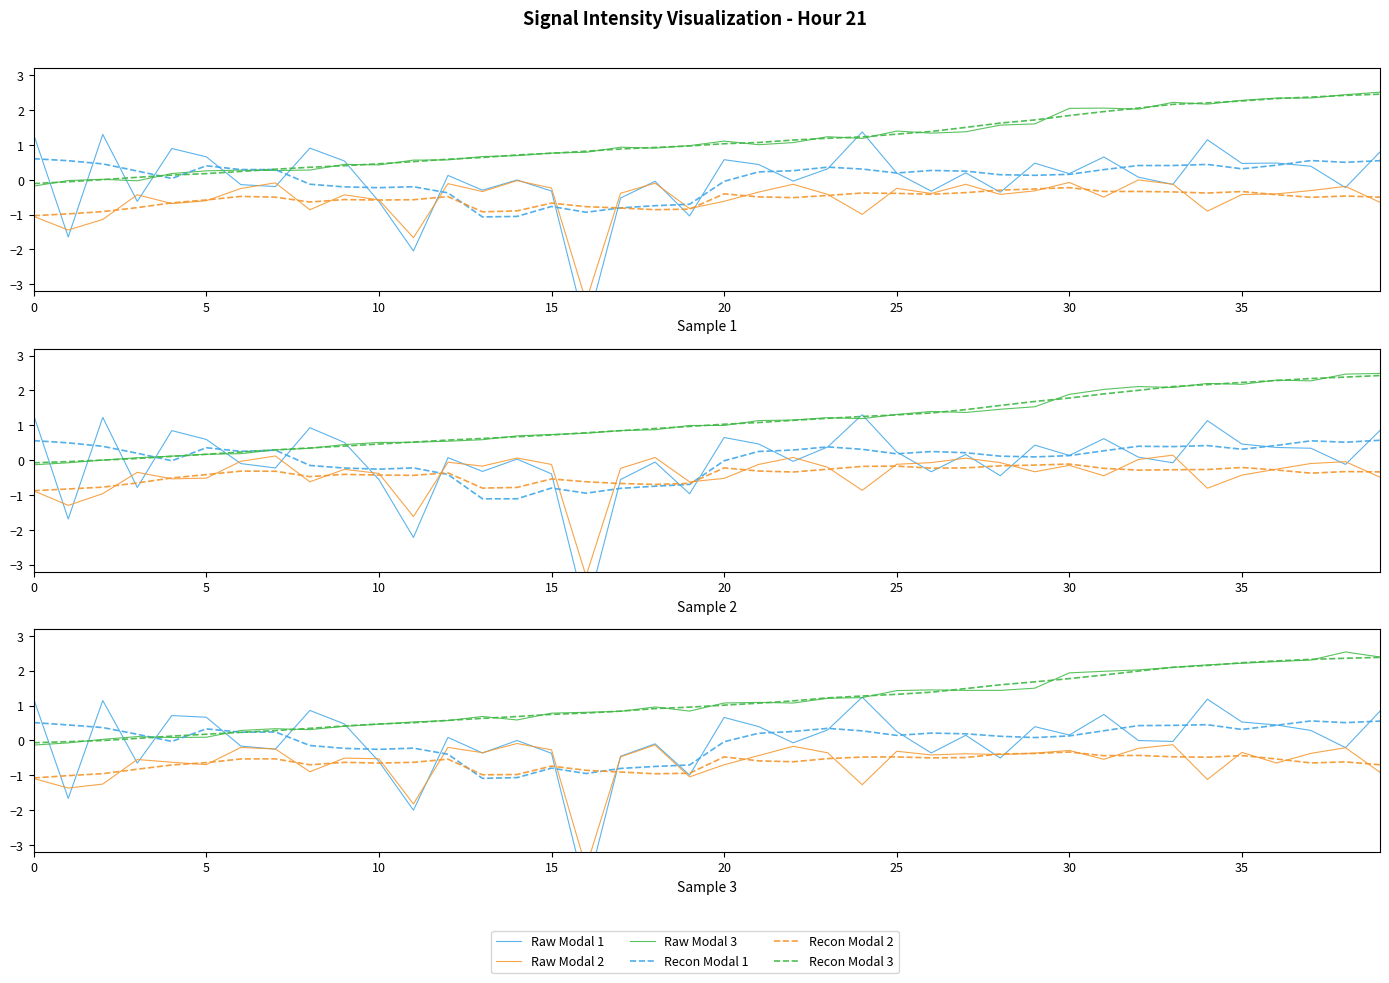

Which series has the largest range (max minus min)?

Raw Modal 1